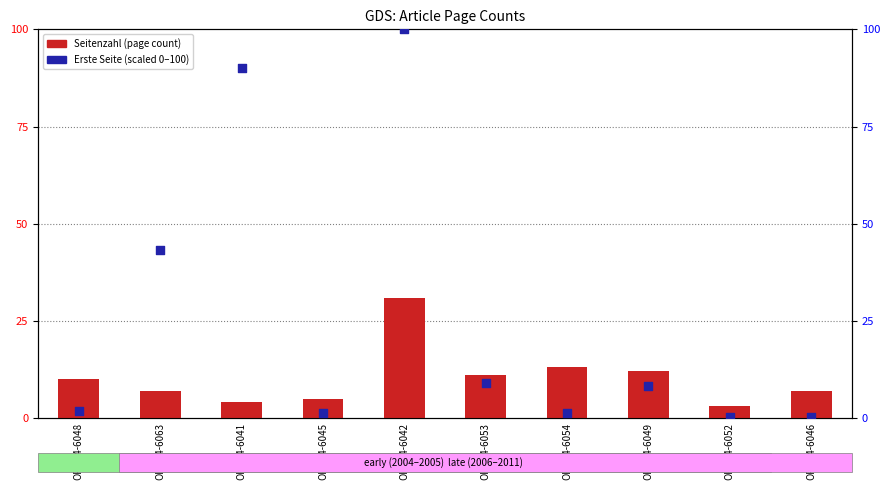

Which series reaches the maximum Y coordinate?

Erste Seite (scaled)